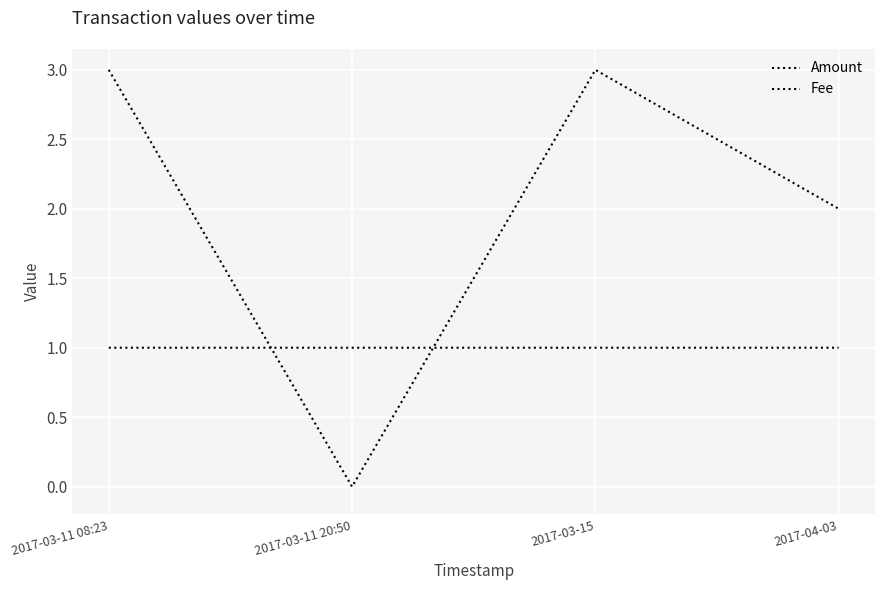

What is the label of the 3rd point from the left?

2017-03-15